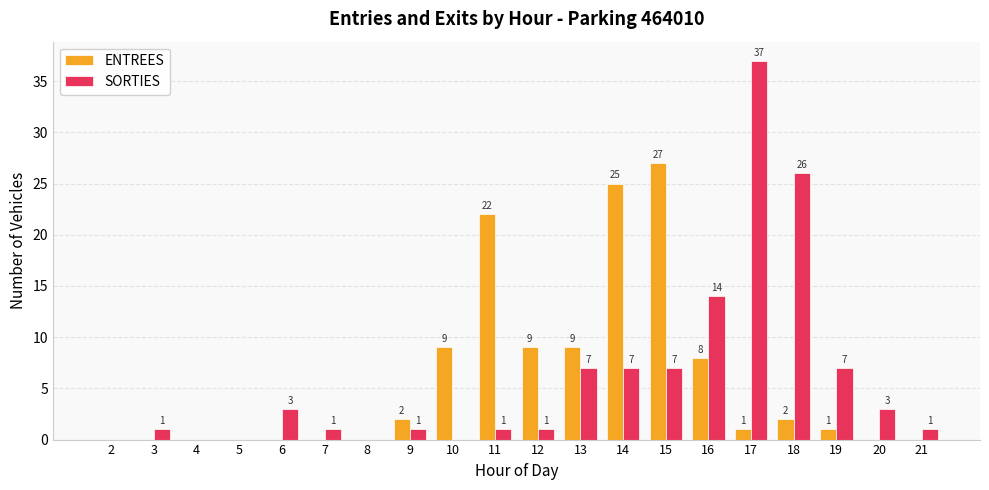

What is the sum of the SORTIES values at 3 and 20?

4